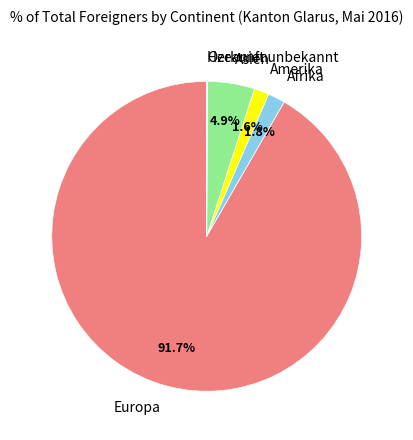

To the nearest percent, what is the difference between the largest and smallest slice percentages?

92%